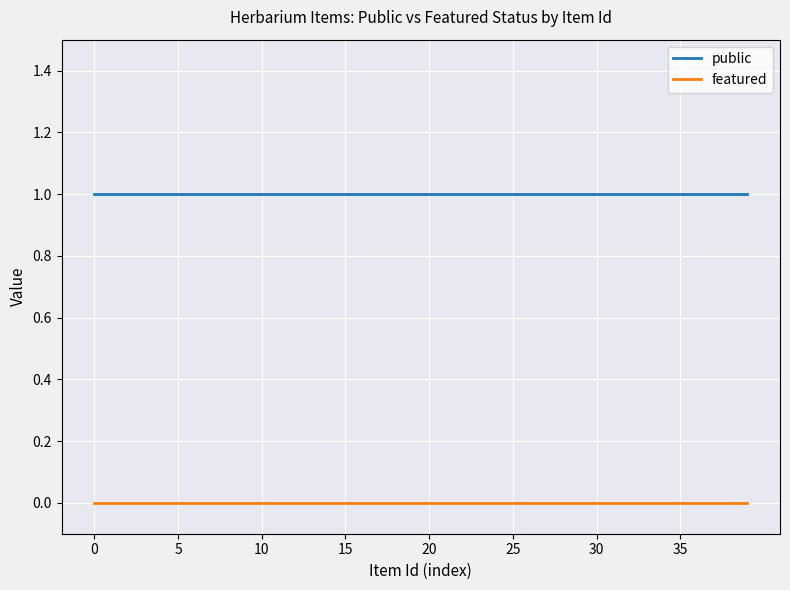

How many lines are shown in the chart?

2